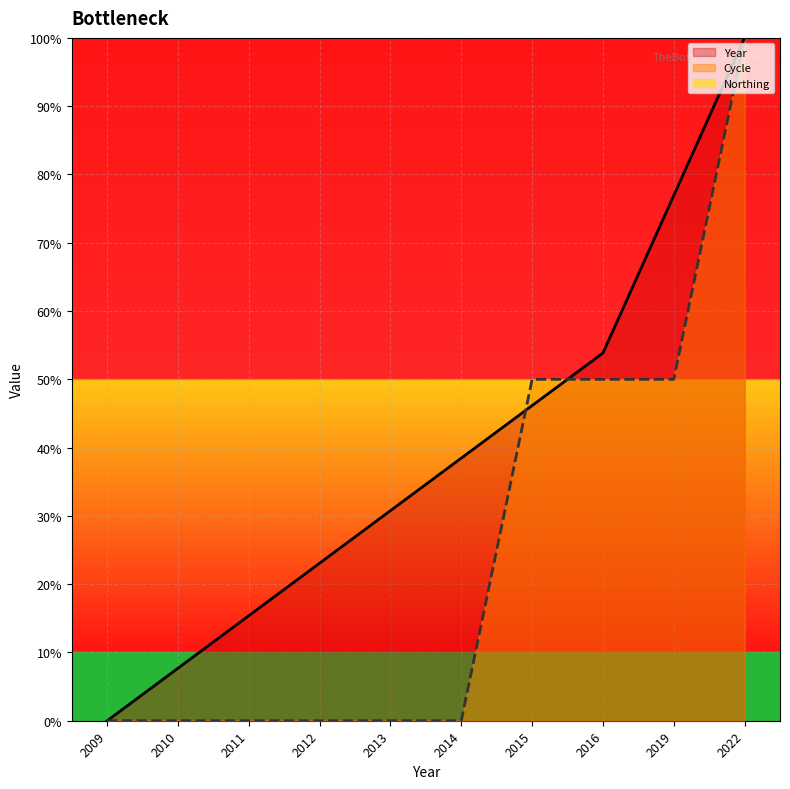

Reading left to right, transcribe all the data shown in this chart.

Year: 0.0	7.7	15.4	23.1	30.8	38.5	46.2	53.8	76.9	100.0
Cycle: 0.0	0.0	0.0	0.0	0.0	0.0	50.0	50.0	50.0	100.0